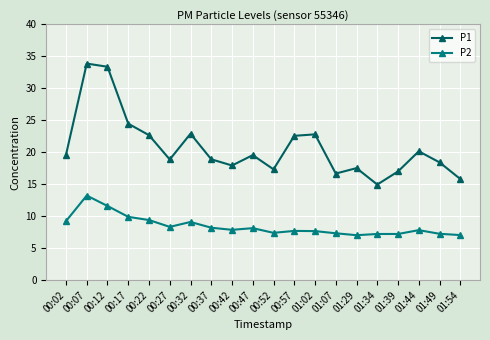

The value of P2 at 01:49 is 3.8. True or false?

False